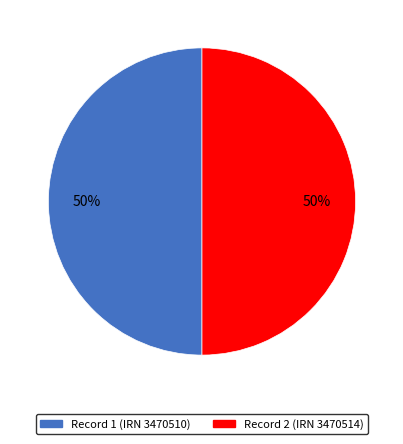

To the nearest percent, what is the average slice percentage?

50%